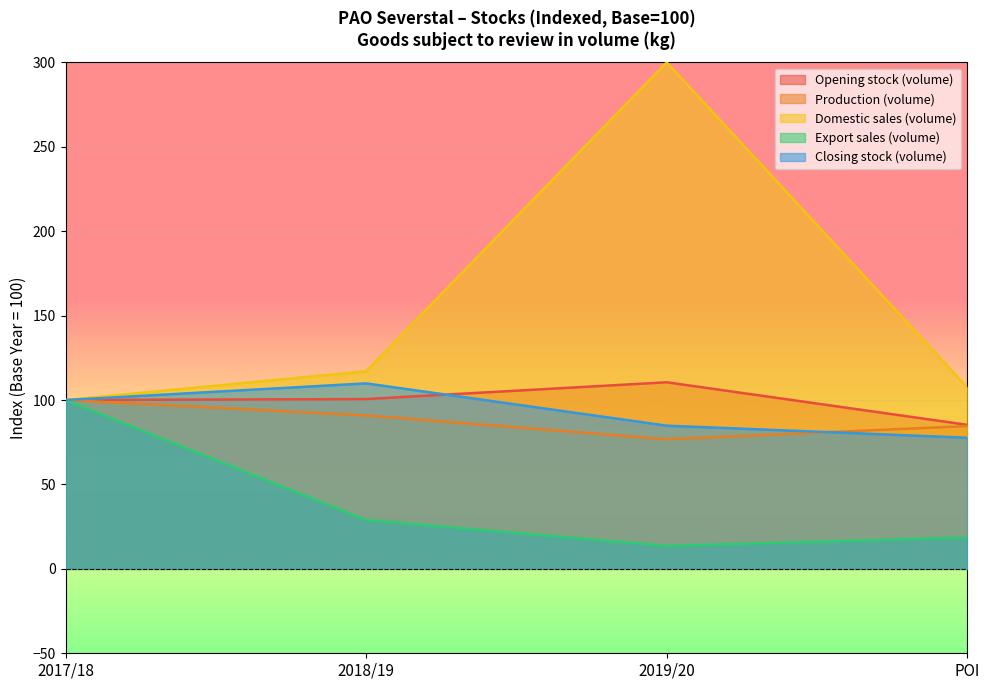

What is the sum of the Domestic sales (volume) values at POI and 2018/19?

224.4